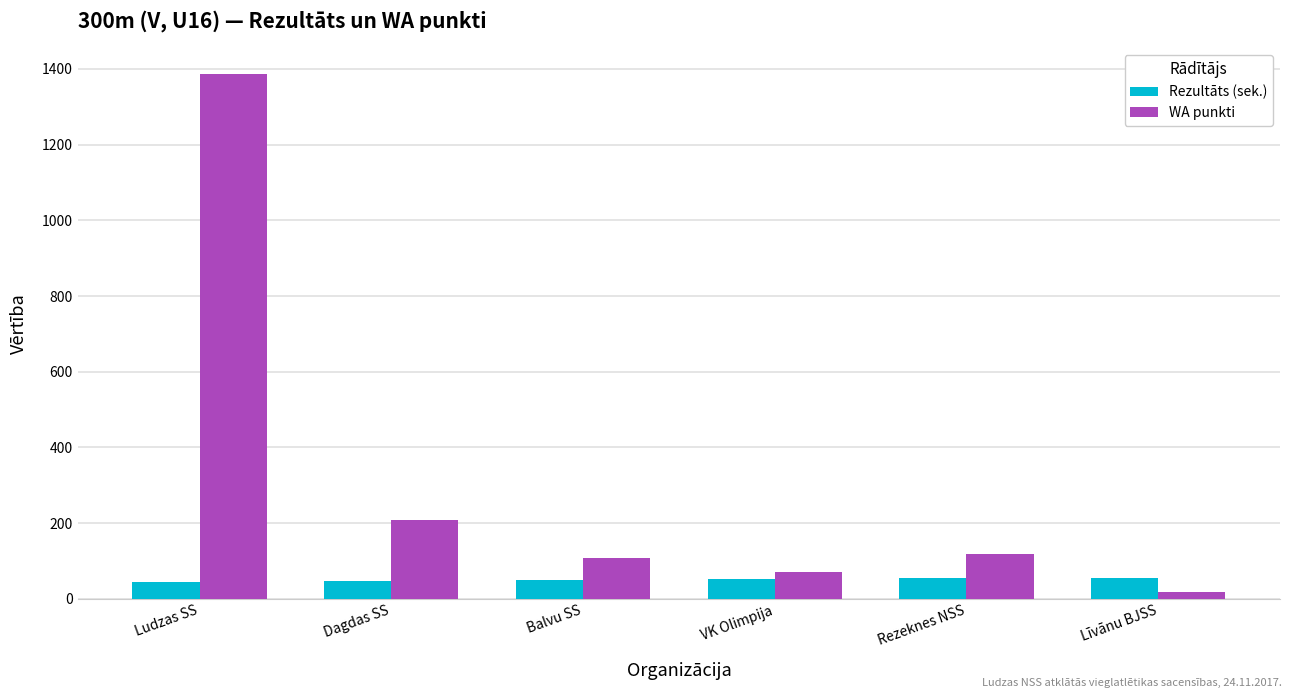

Which series has the widest spread of values?

WA punkti